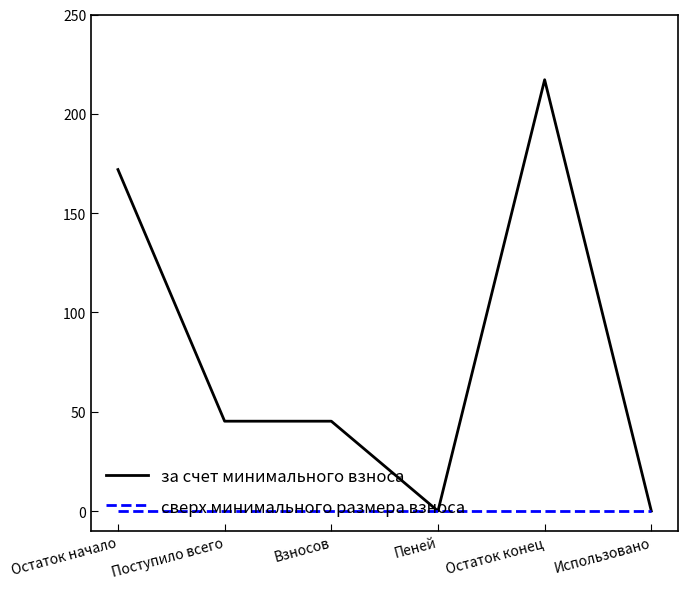

How many values in the за счет минимального взноса series are below 45?

2